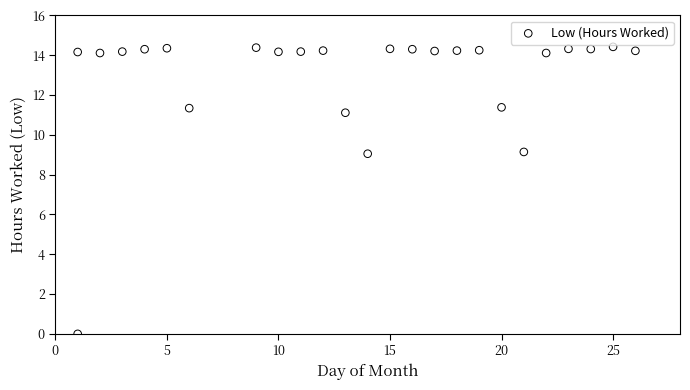

What is the range of X values (max minus min)?

25.0